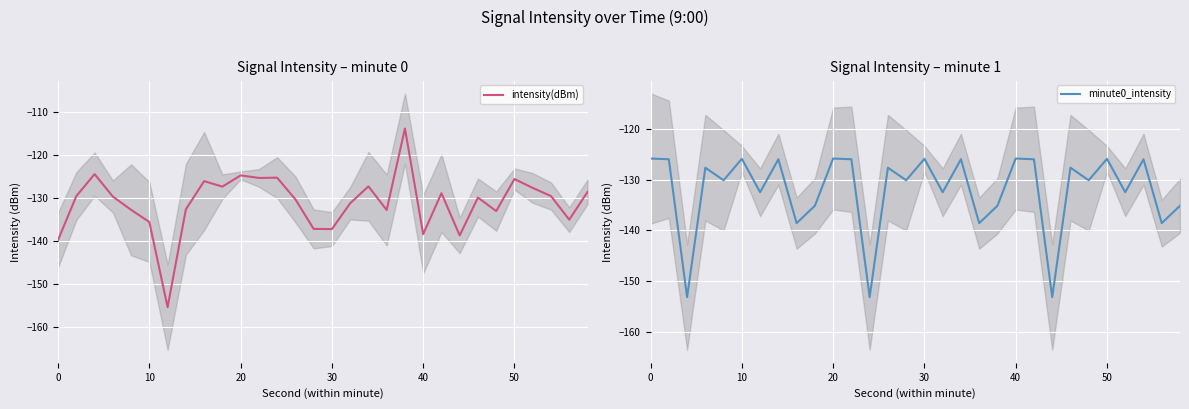

What is the highest value of the intensity(dBm) series?

-113.9